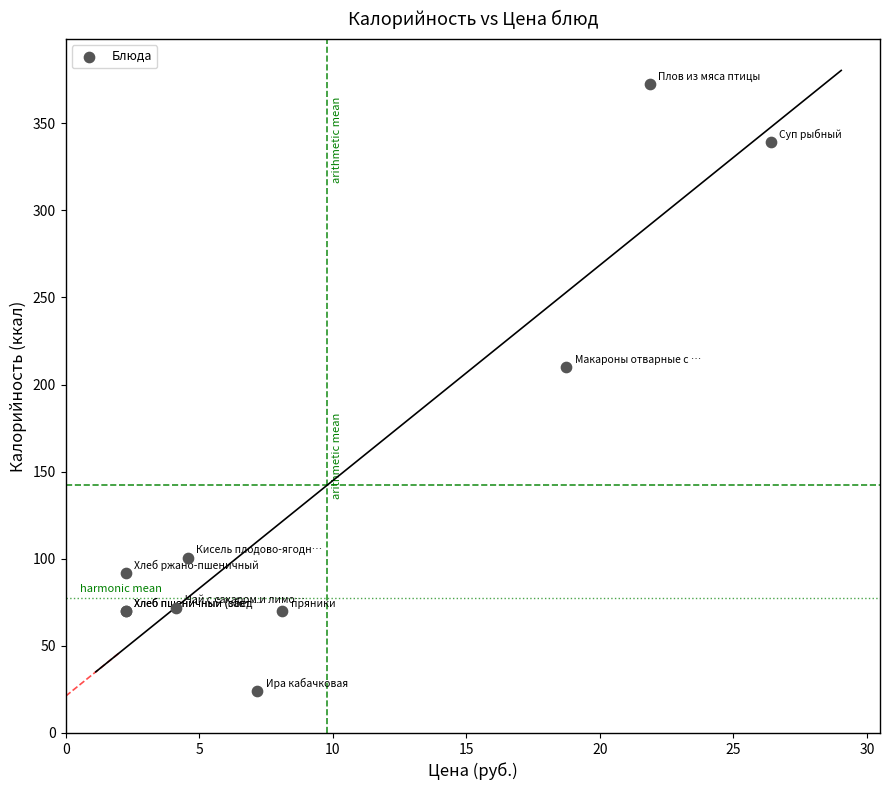

What Y value in the scatter plot is closest to 198?

210.0